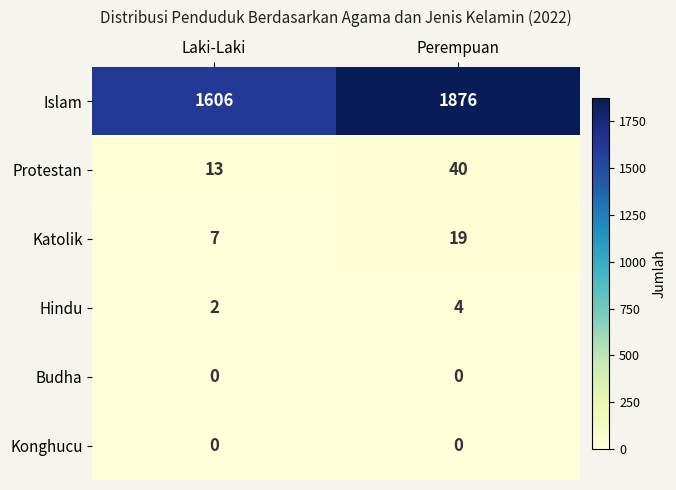

What is the average value of the Katolik series?

13